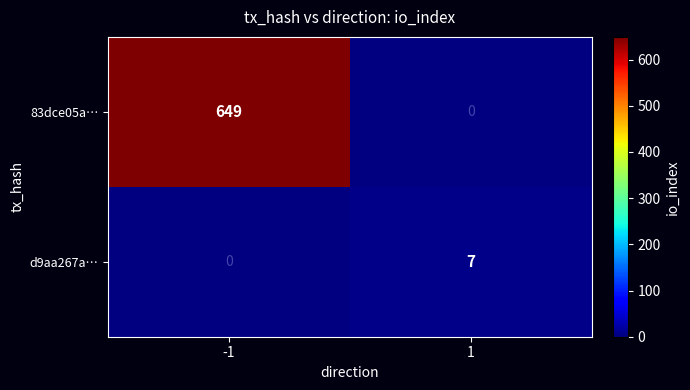

The 83dce05a… series shows 649 at -1. True or false?

True